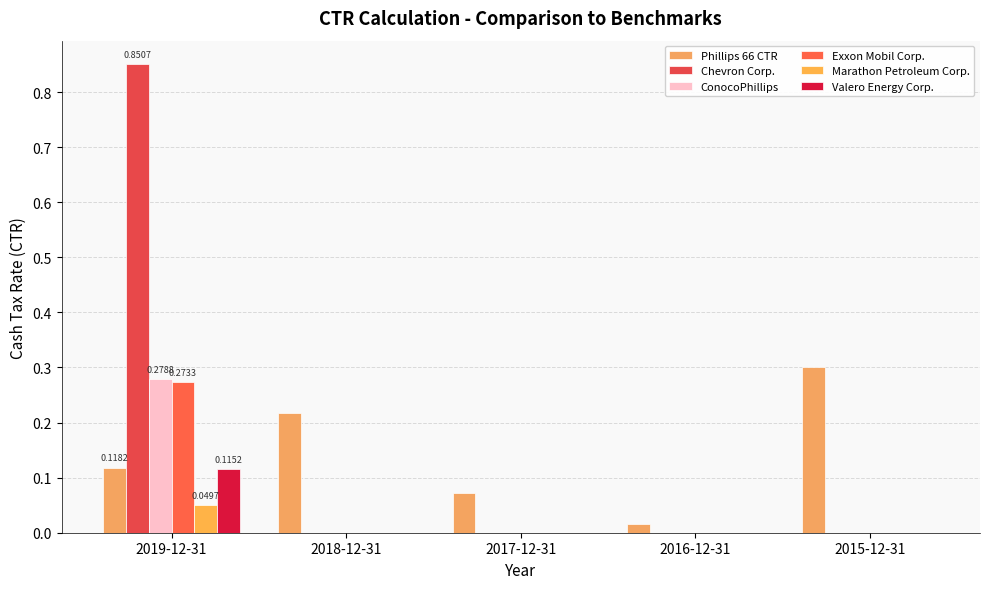

Between 2016-12-31 and 2017-12-31, which is larger?

2017-12-31